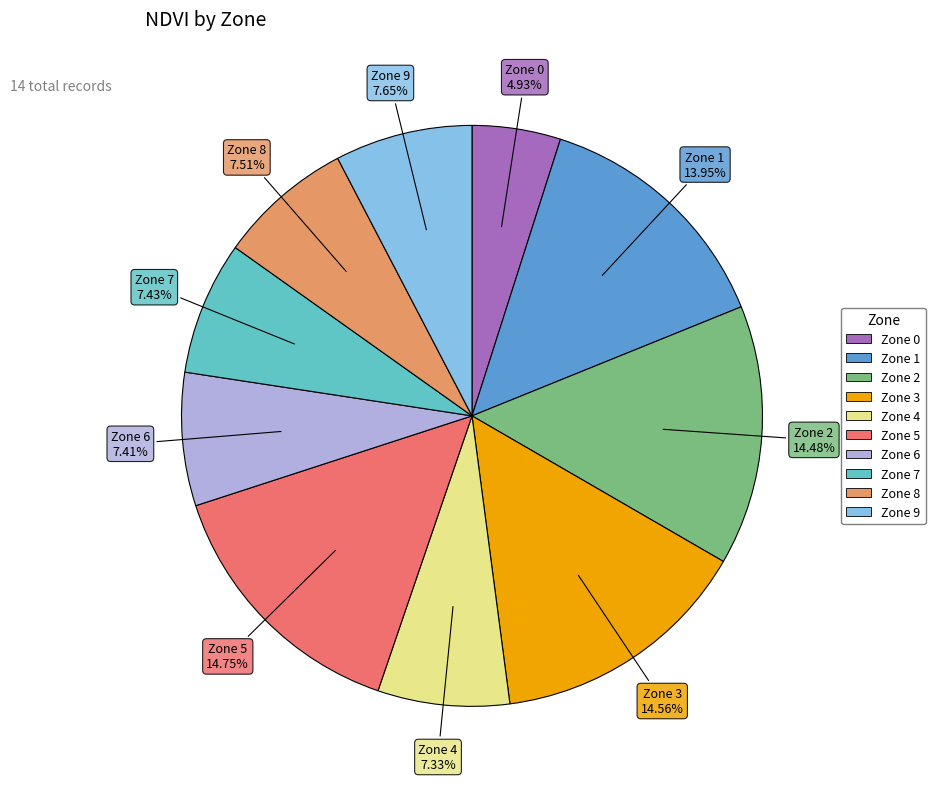

Is there a majority slice in this chart?

No